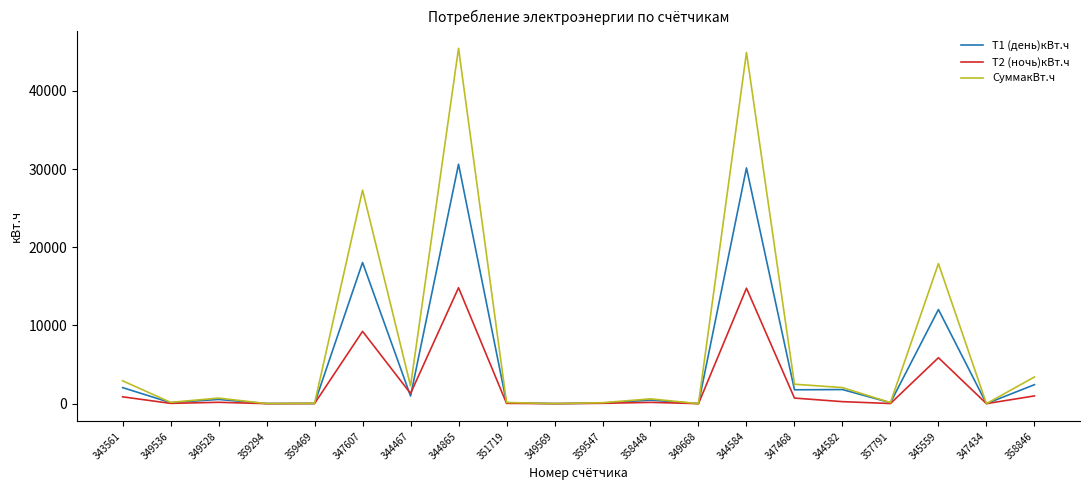

Which series has the largest range (max minus min)?

СуммакВт.ч